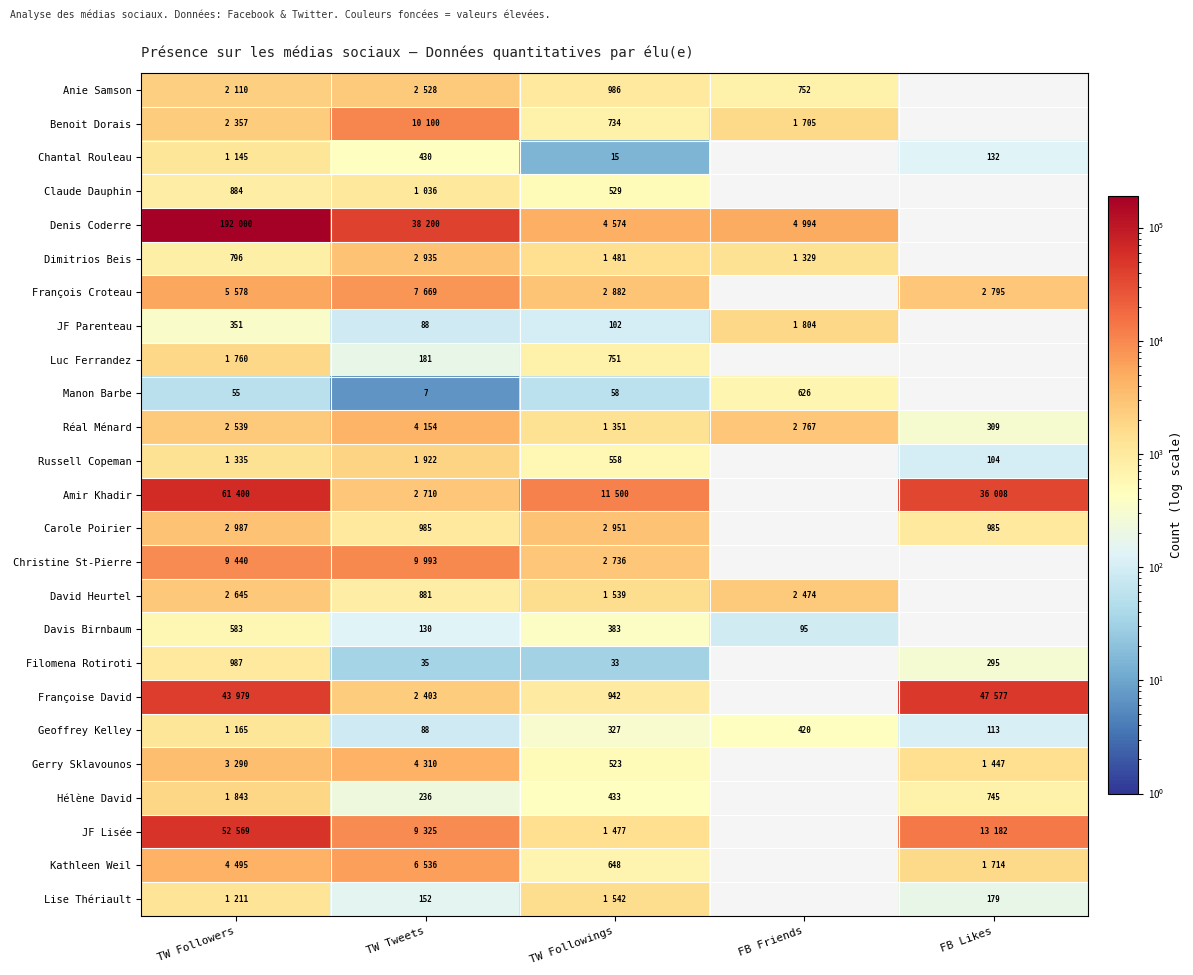

What is the difference between the Davis Birnbaum values at TW Followers and TW Followings?

200